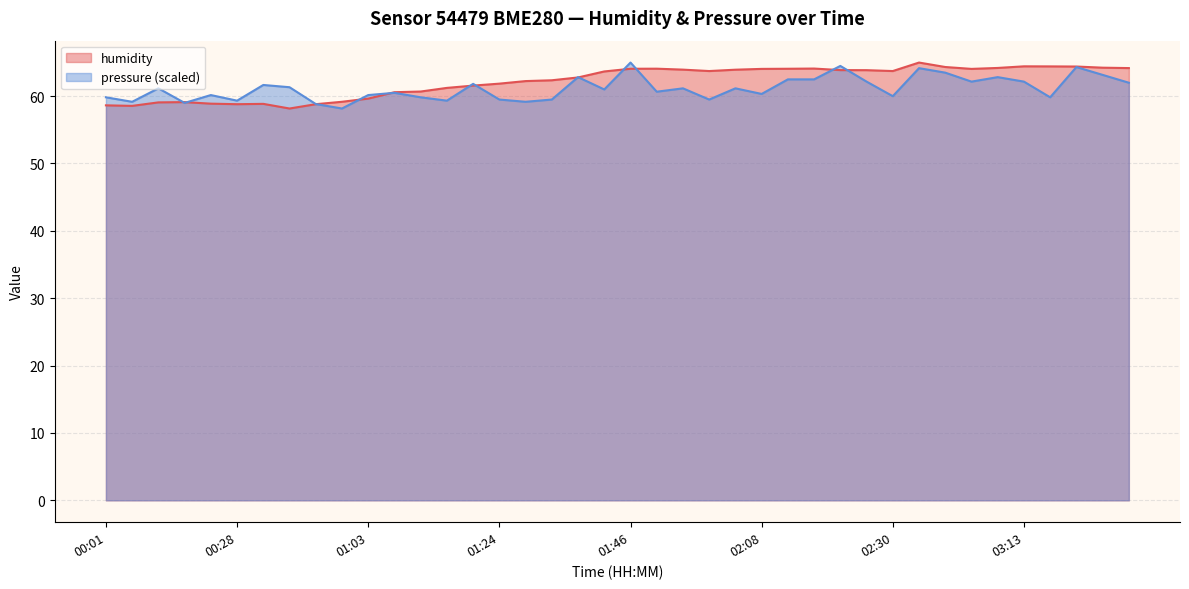

What is the difference between the maximum and minimum values in the pressure series?

6.8